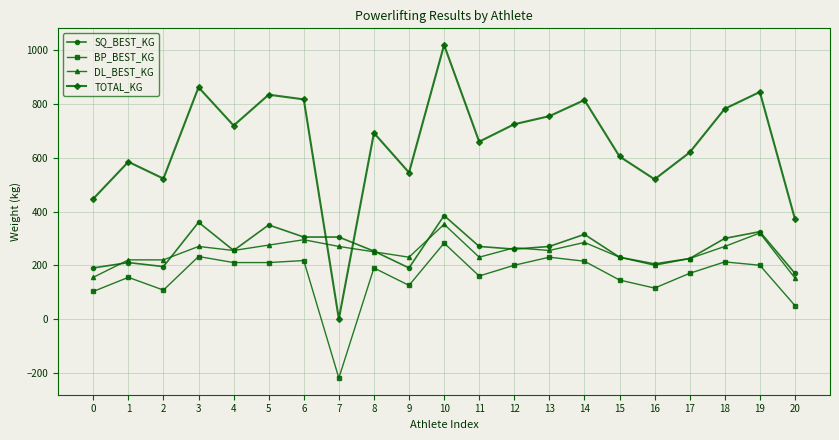

Is the value of BP_BEST_KG at 13 greater than the value of TOTAL_KG at 6?

No